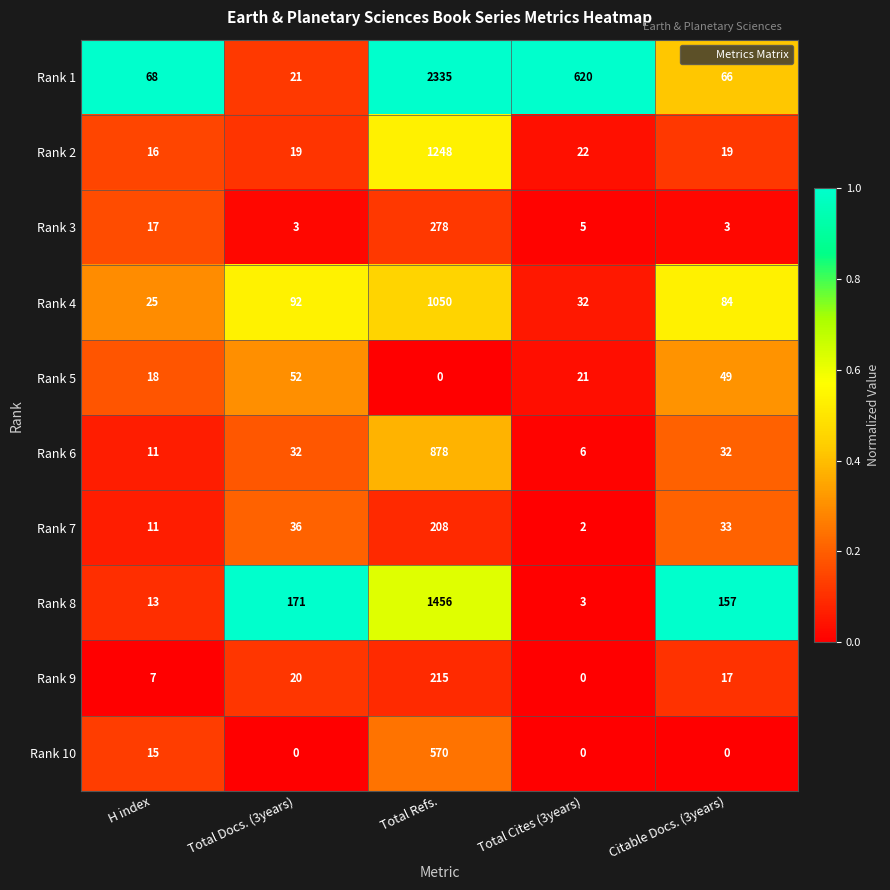

What is the difference between the highest and lowest values at Total Refs.?

2335